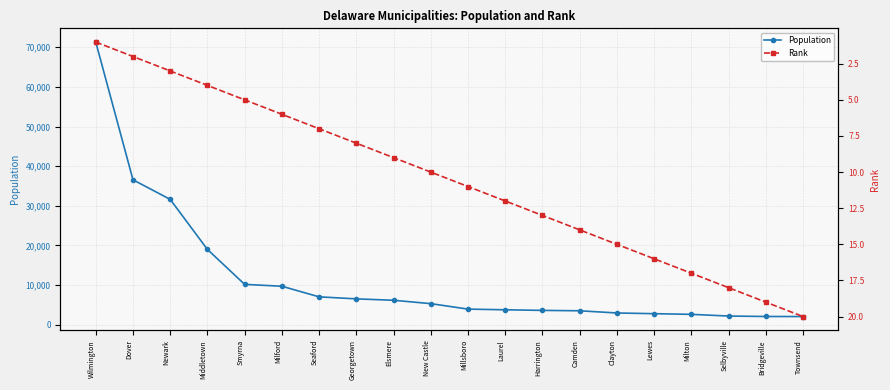

At which label does Population reach its peak?

Wilmington